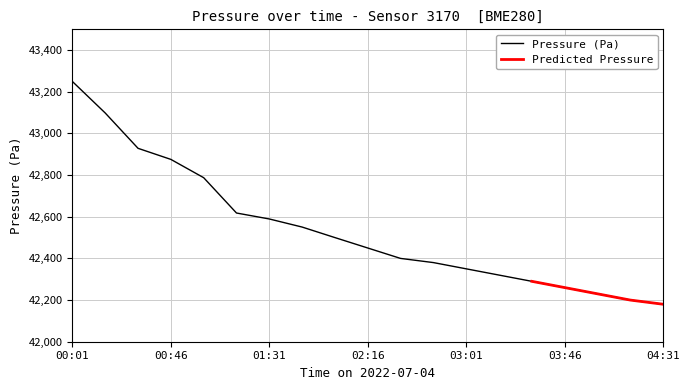

Read the value at 00:31.

42928.7